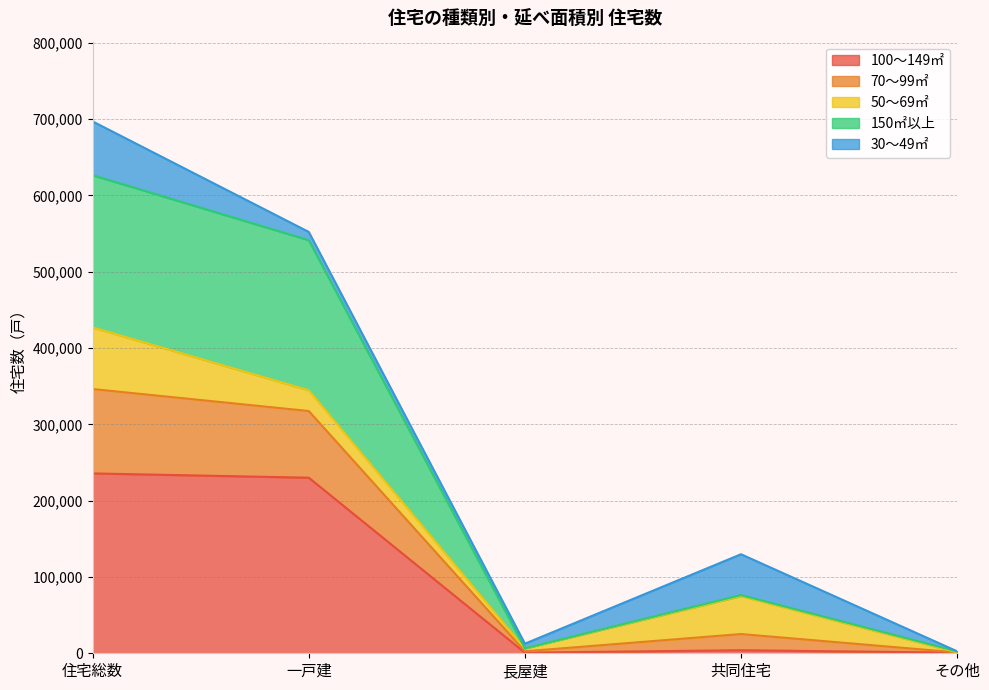

The value of 100～149㎡ at 一戸建 is 391564. True or false?

False